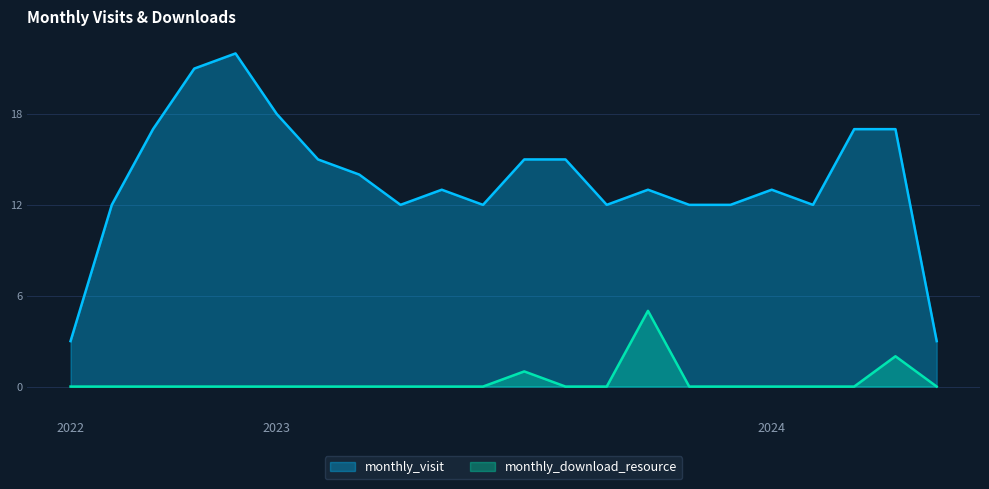

What is the label of the 9th point from the left?

2023-04